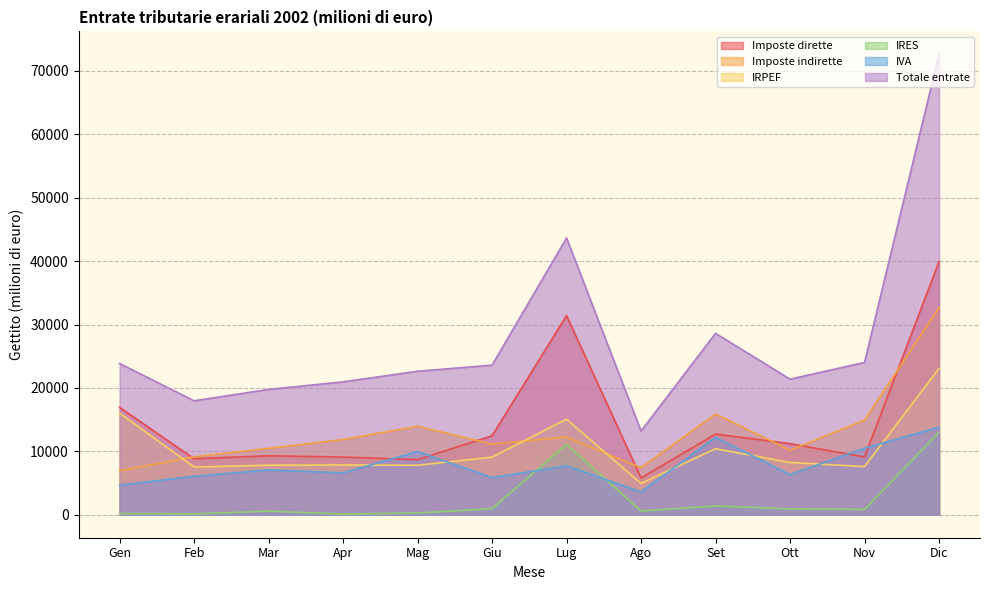

Does the chart display data point markers on the line(s)?

No